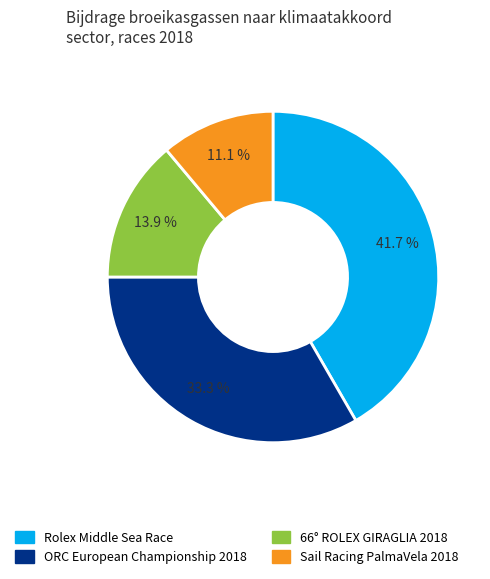

To the nearest percent, what is the difference between the Rolex Middle Sea Race and 66° ROLEX GIRAGLIA 2018 slice percentages?

28%